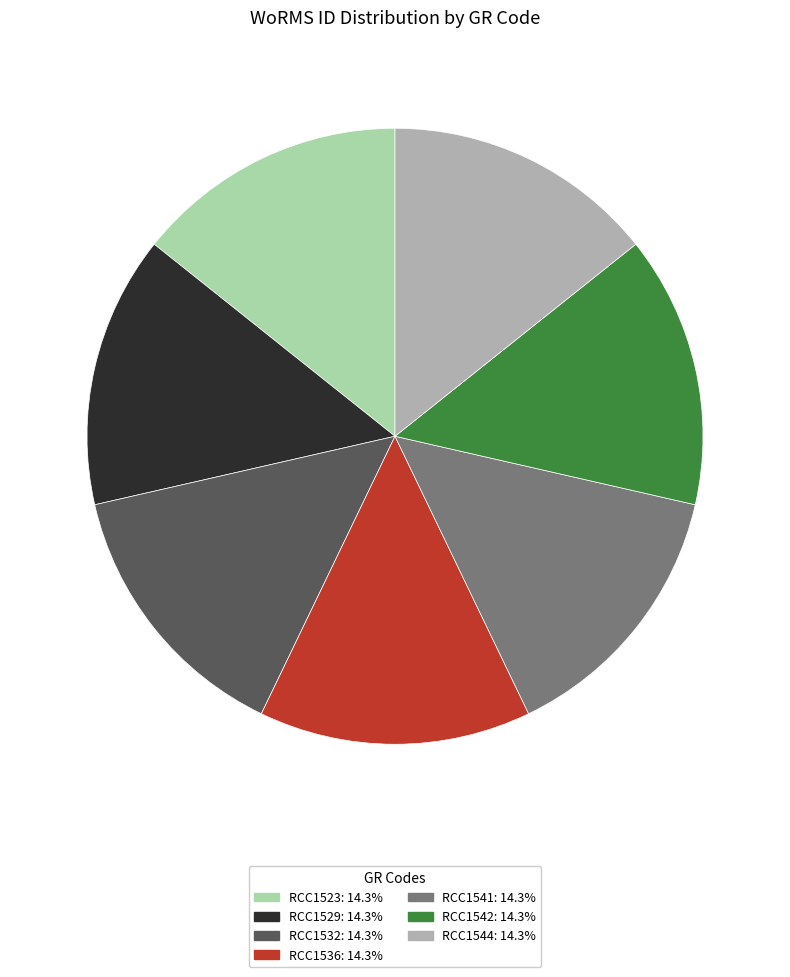

Is the sum of RCC1541 and RCC1544 greater than half?

No